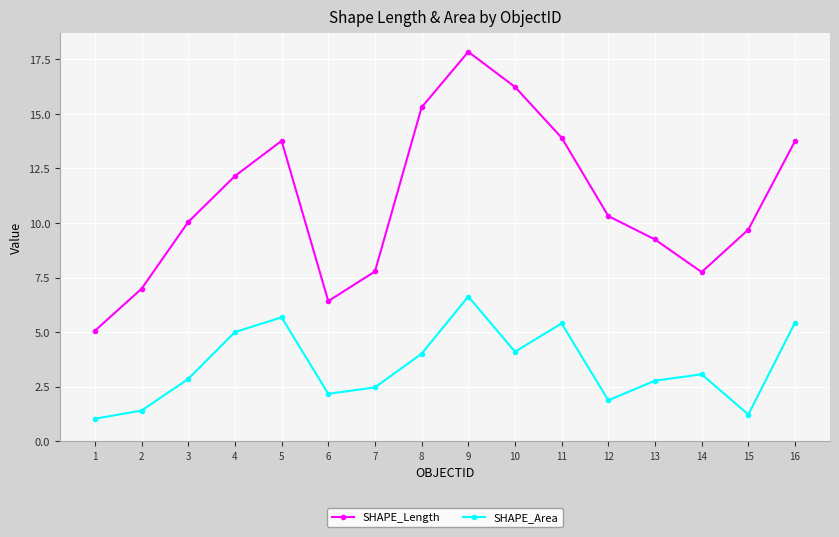

Is it true that SHAPE_Length equals 17.8 at 9?

True